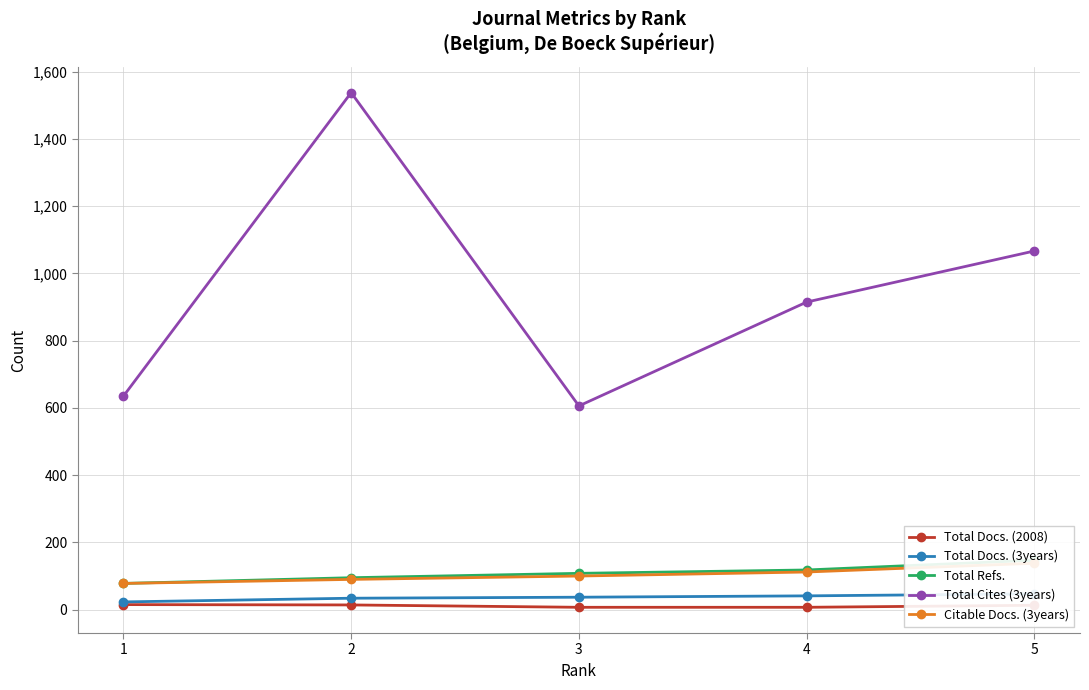

Reading left to right, transcribe all the data shown in this chart.

Total Docs. (2008): 15	14	7	7	13
Total Docs. (3years): 23	34	37	41	47
Total Refs.: 78	95	108	118	147
Total Cites (3years): 635	1538	606	915	1067
Citable Docs. (3years): 78	90	100	112	138